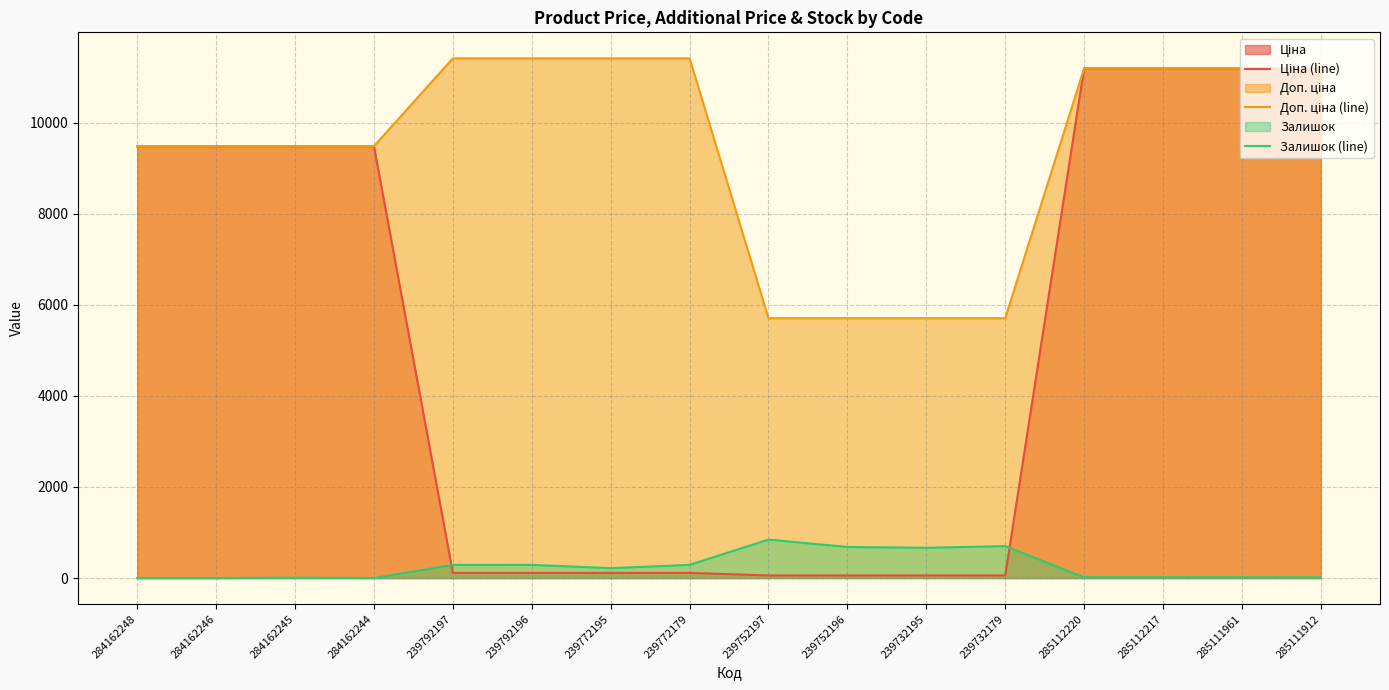

True or false: Доп. ціна (line) and Залишок (line) intersect in this chart.

False